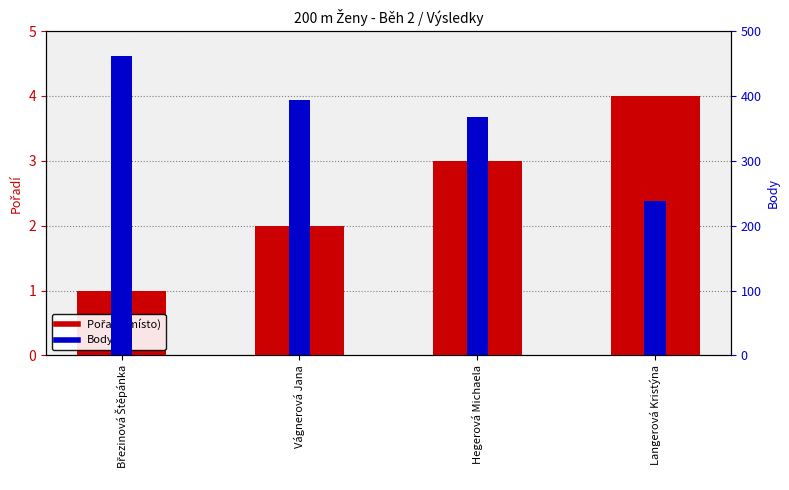

Rank the series at Vágnerová Jana from highest to lowest value.

Body, Pořadí